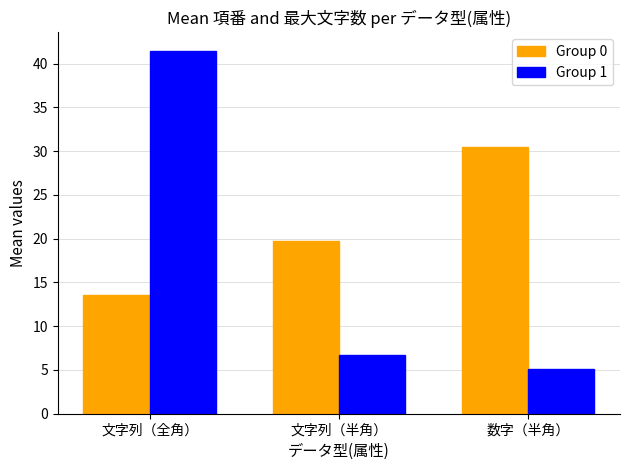

Rank the series at 数字（半角） from lowest to highest value.

Group 1, Group 0